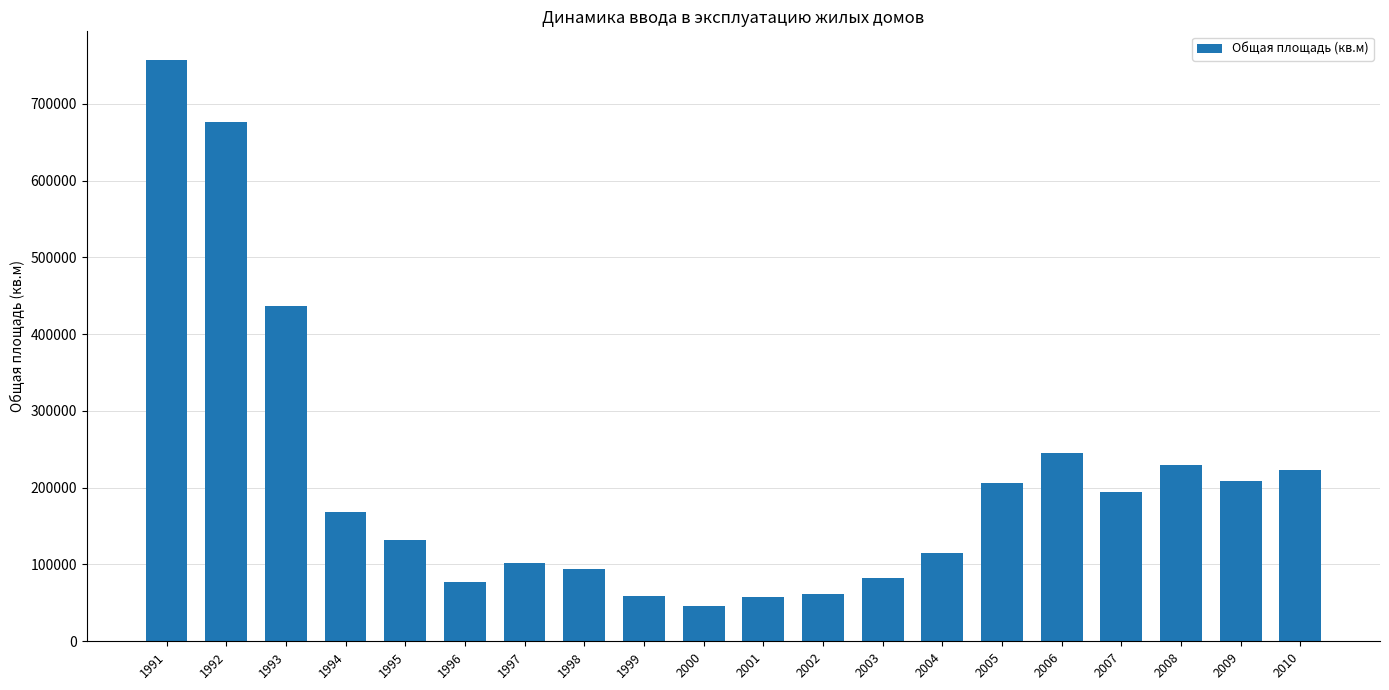

What is the greatest value displayed?

756500